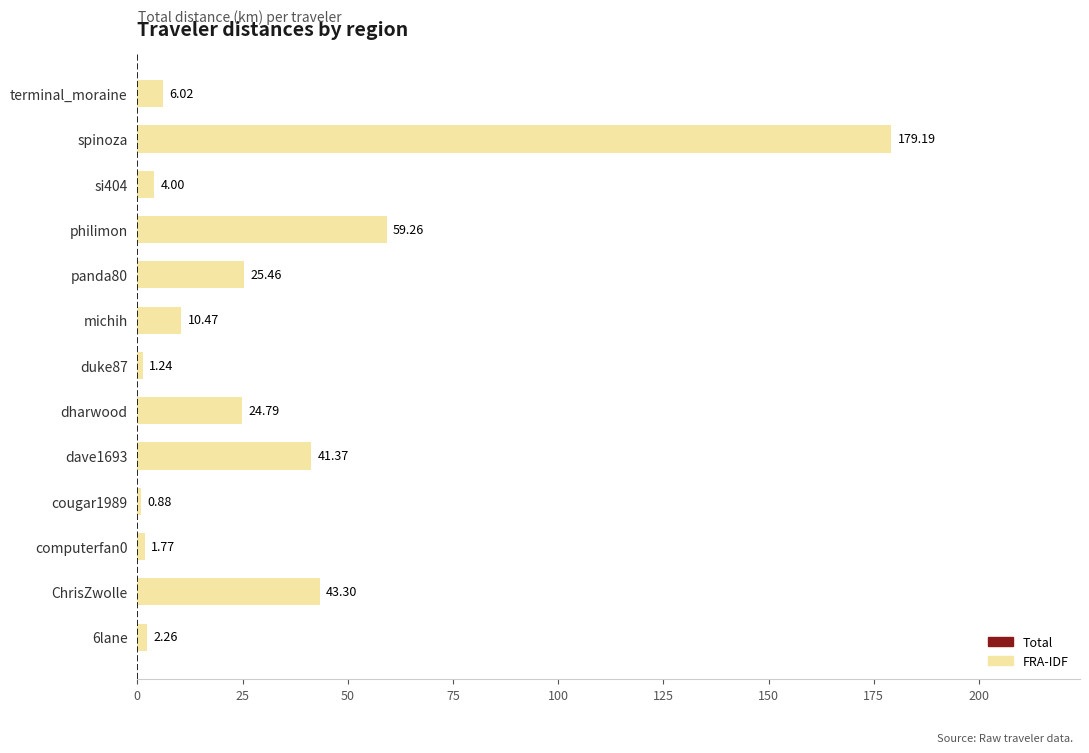

List the labels in order of value, largest first.

spinoza, philimon, ChrisZwolle, dave1693, panda80, dharwood, michih, terminal_moraine, si404, 6lane, computerfan0, duke87, cougar1989